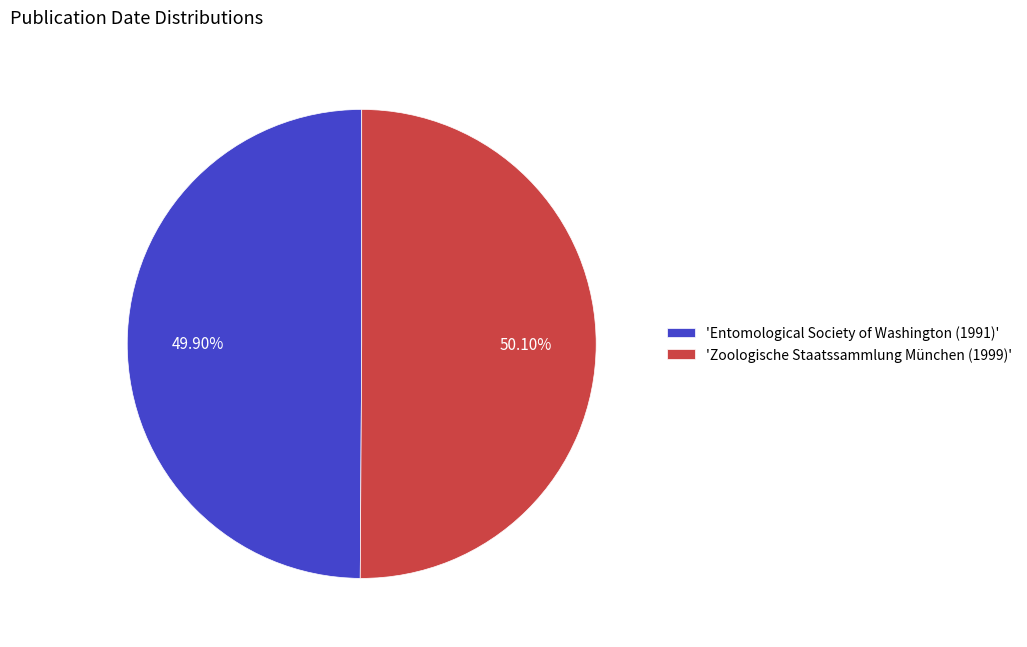

Is there any slice that represents more than half of the pie?

Yes